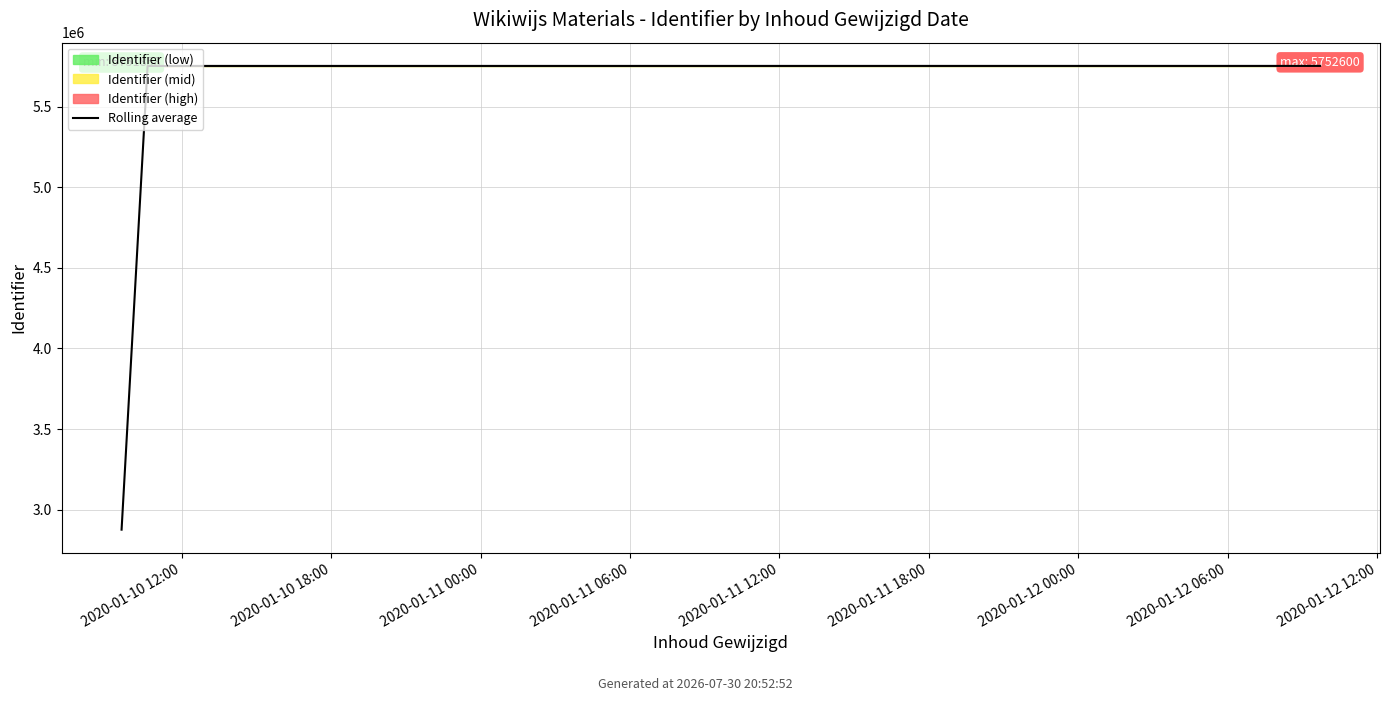

What position from the left is 2020-01-10 18:00?

2